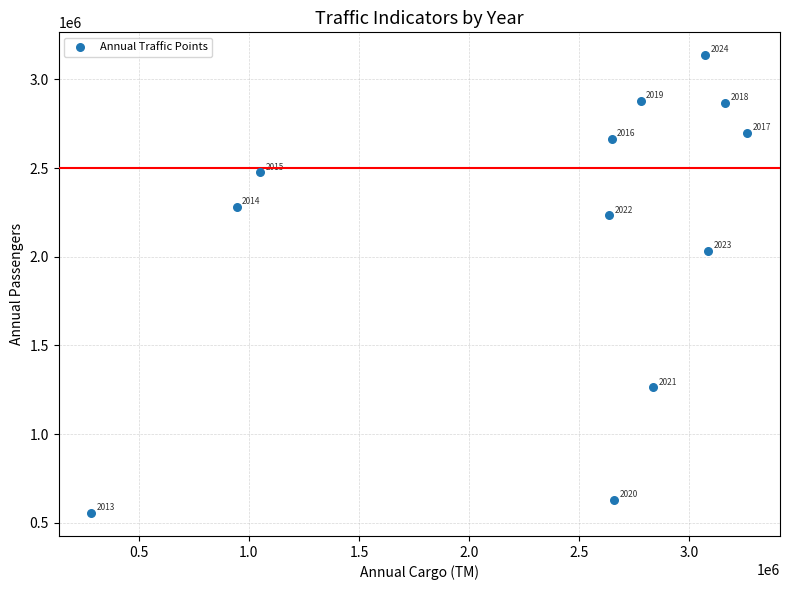

What Y value in the scatter plot is closest to 1845588?

2031209